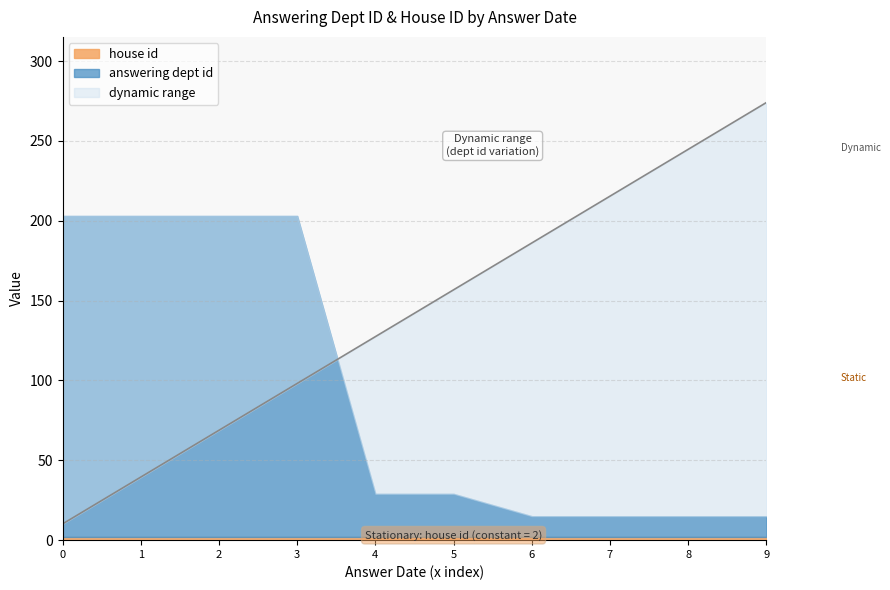

Is it true that answering dept id equals 13 at 2023-09-15?

True